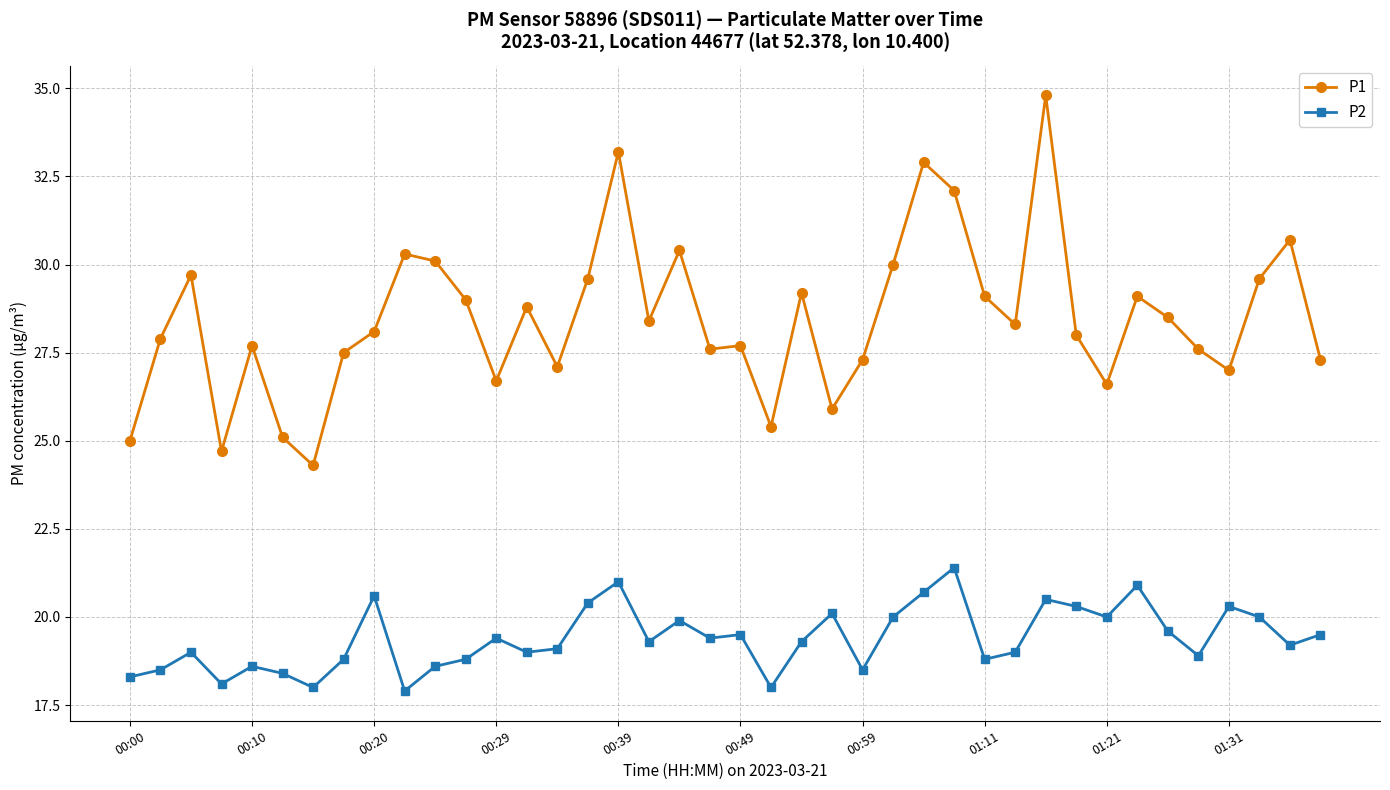

True or false: P2 and P1 cross at least once.

False